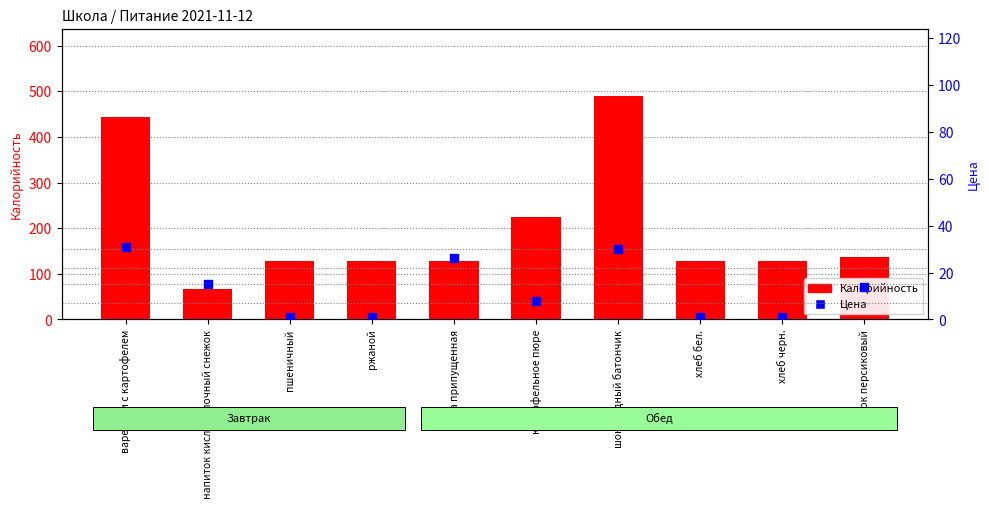

Which series has the widest spread of Y values?

Калорийность